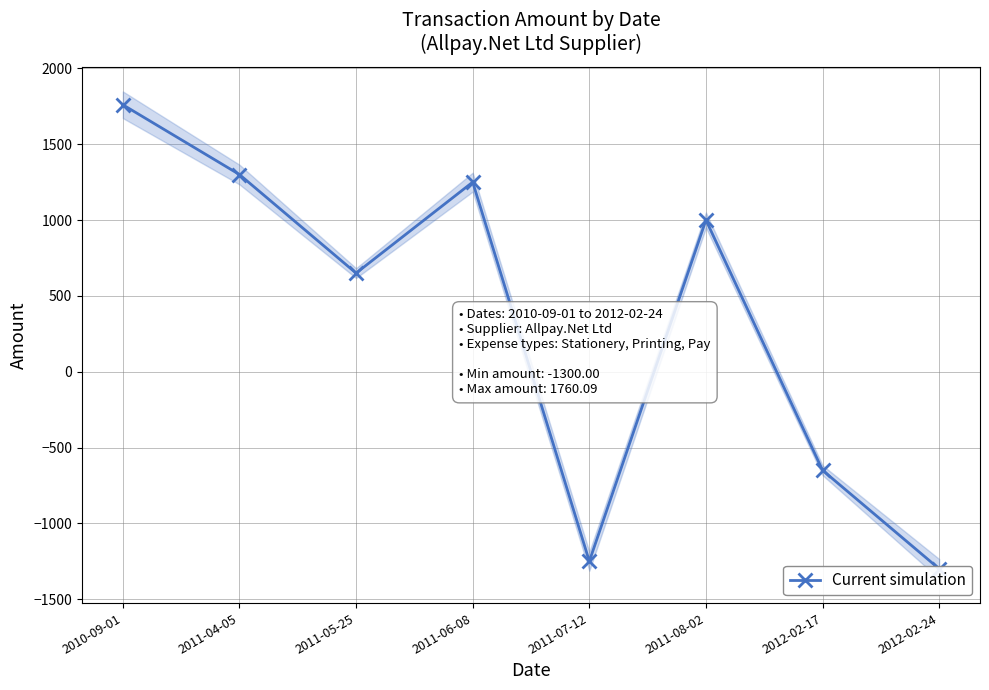

Rank the categories by value from lowest to highest.

2012-02-24, 2011-07-12, 2012-02-17, 2011-05-25, 2011-08-02, 2011-06-08, 2011-04-05, 2010-09-01